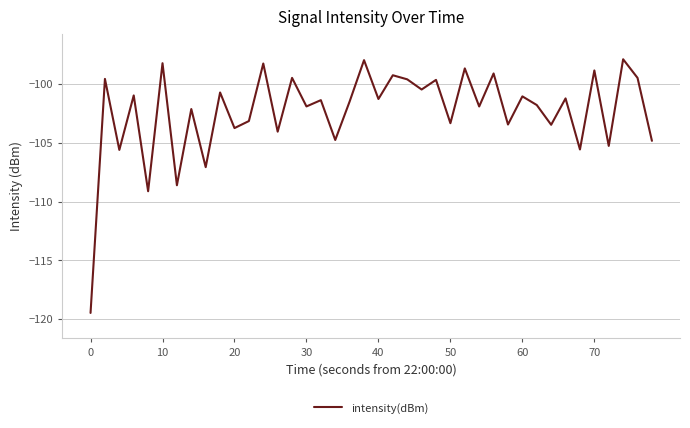

What is the difference between the maximum and minimum values?

21.6